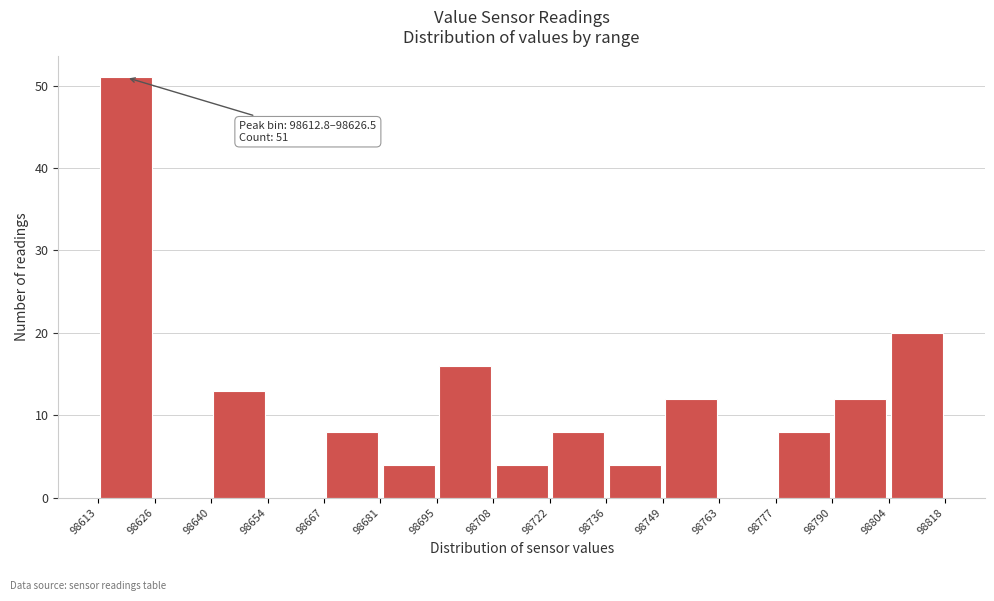

Over which range of the x-axis is the bar tallest?

98613 to 98626